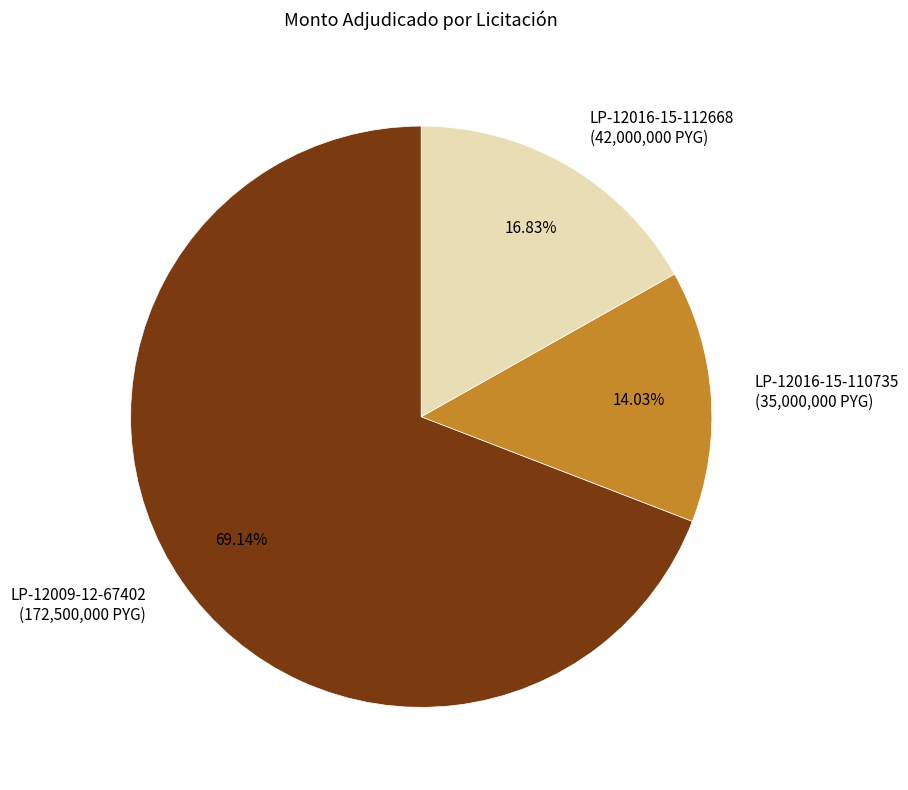

Is there any slice that represents more than half of the pie?

Yes